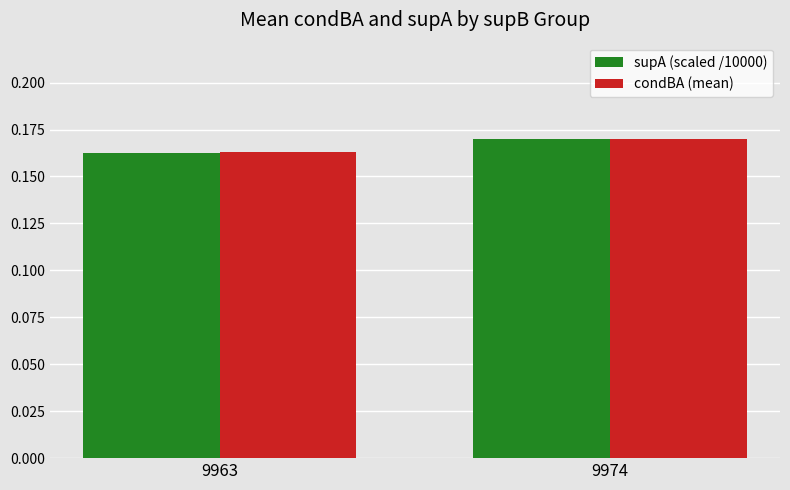

Where is condBA (mean) nearest to the value 0?

9963